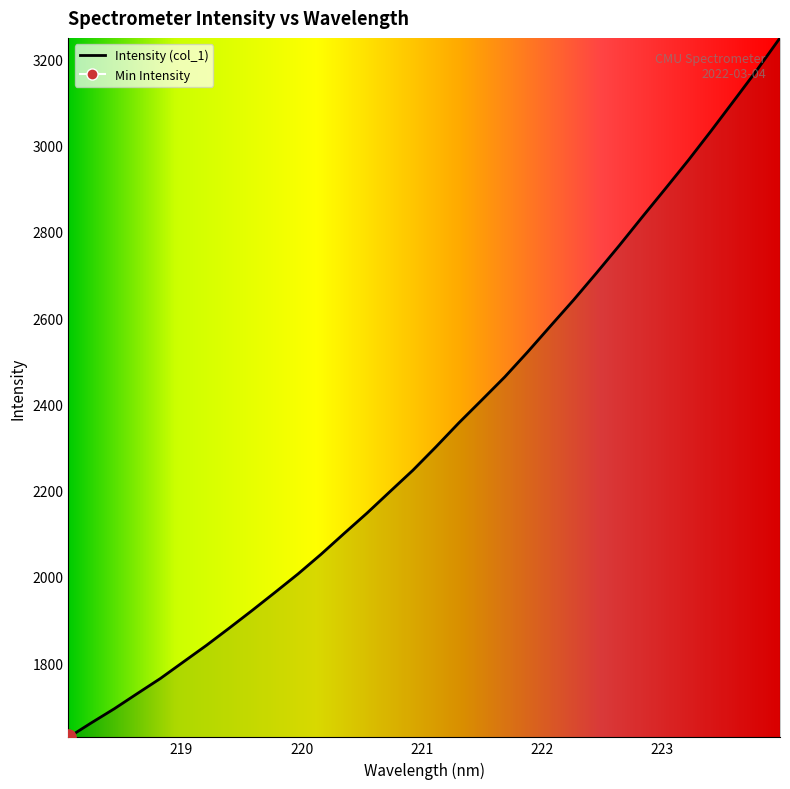

Approximately how many times larger is the value at 222.6447 compared to 222.4538?

1.0